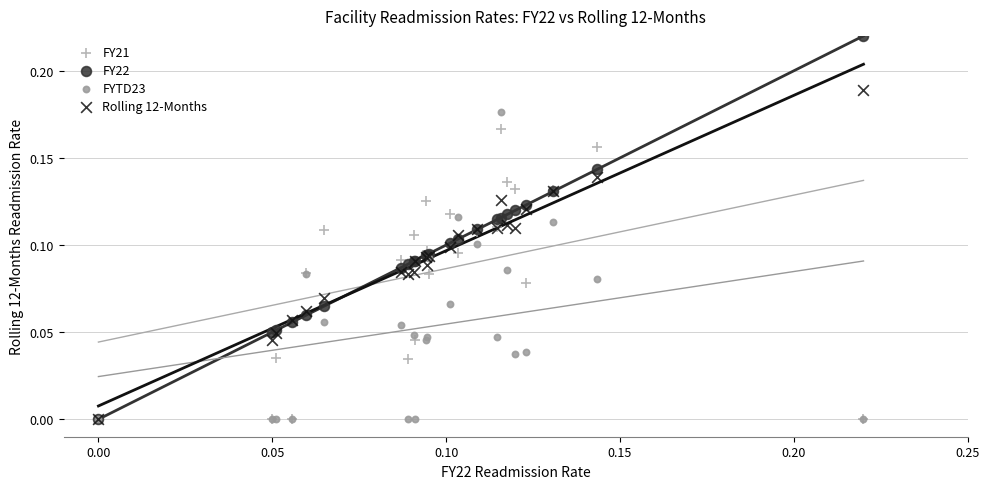

What are all the series names shown in the legend?

FY21, FY22, FYTD23, Rolling 12-Months